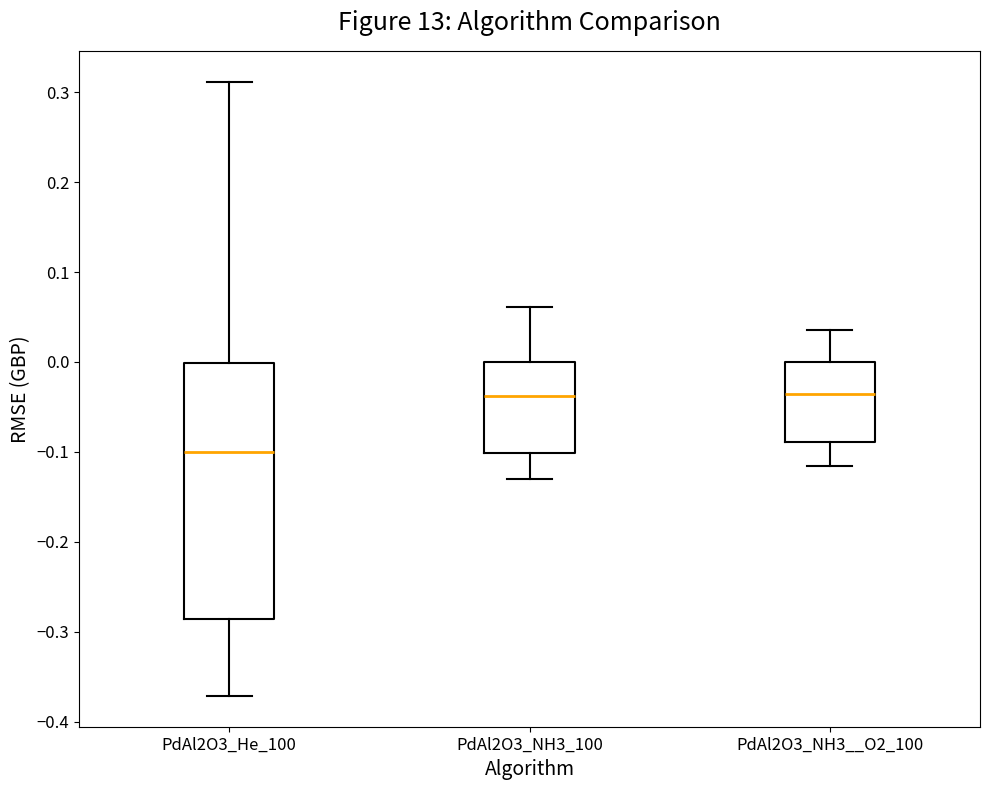

Where does the median line of the box for PdAl2O3_NH3_100 sit on the y-axis? The values are not printed on the chart, so give them approximately, as read against the axis.

-0.04